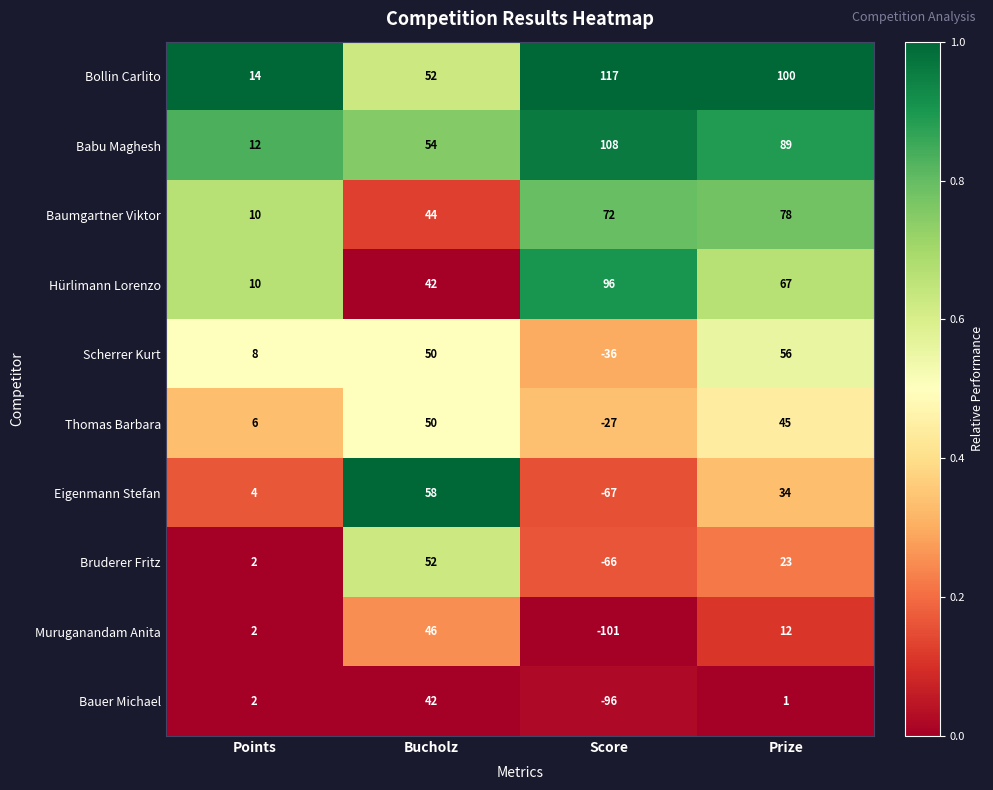

Which series changed the most between Points and Bucholz?

Eigenmann Stefan